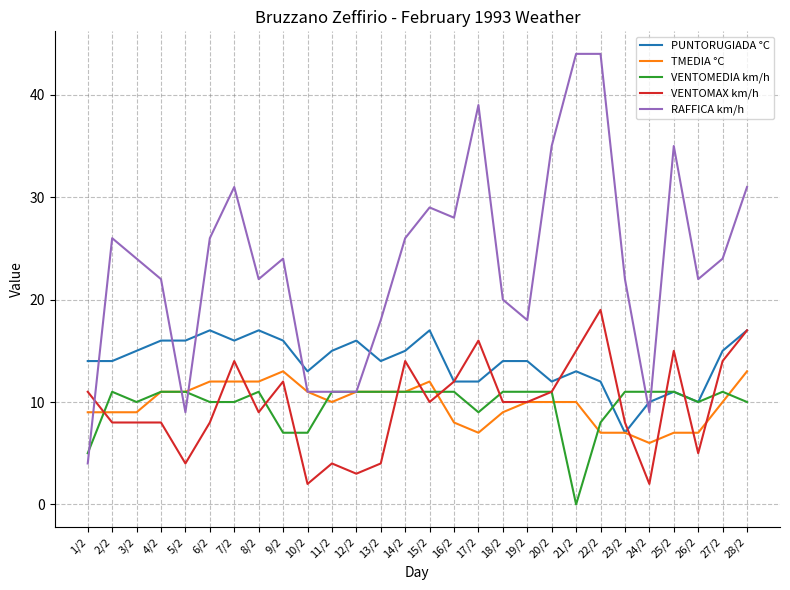

What is the greatest value displayed?

44